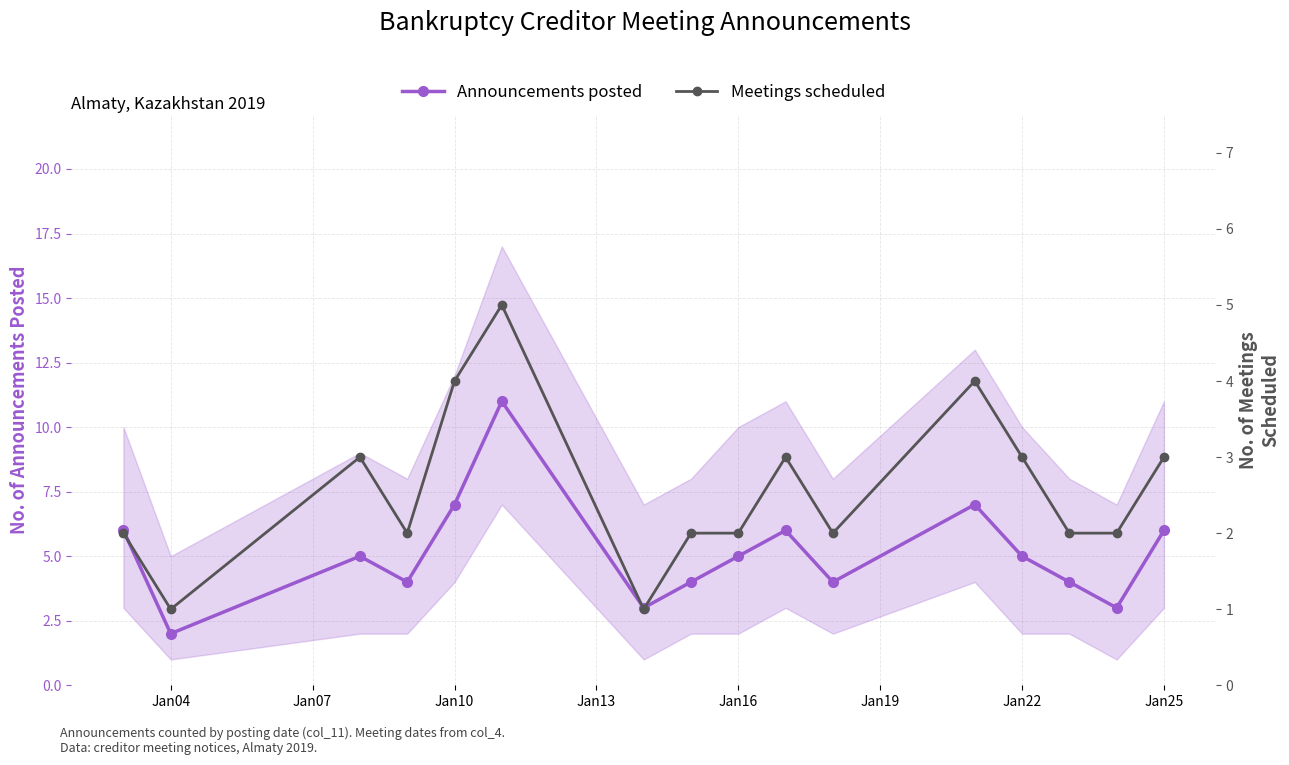

Which series has the largest range (max minus min)?

Announcements posted